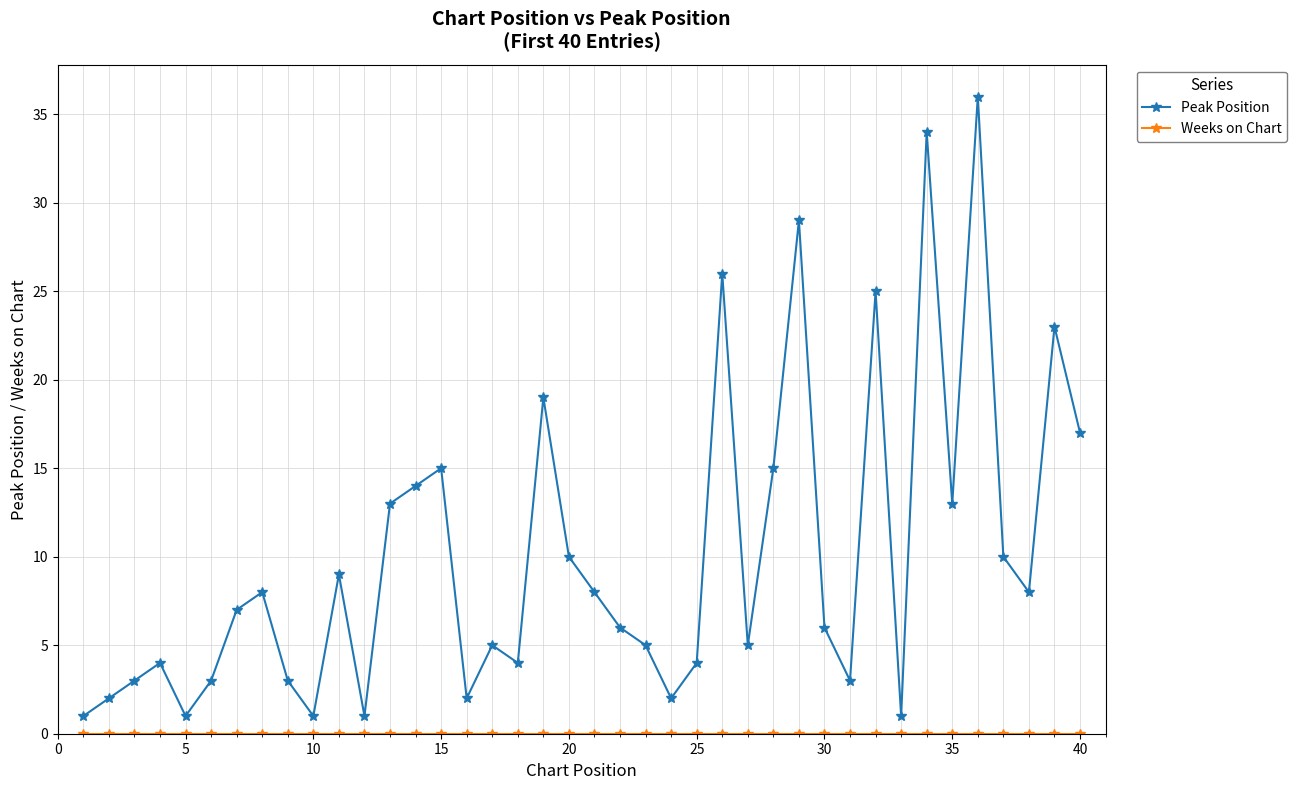

True or false: Peak Position has more than 0 points higher than both neighbors.

True